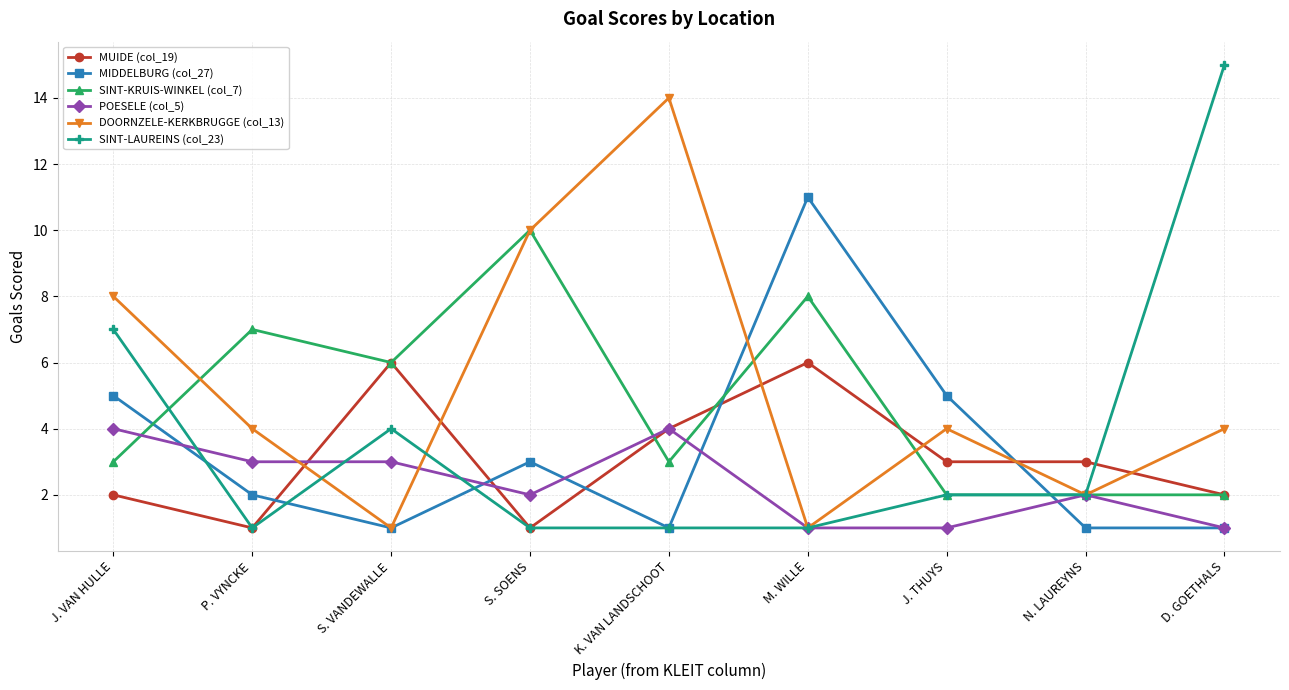

Where is the first local minimum for MUIDE (col_19)?

P. VYNCKE